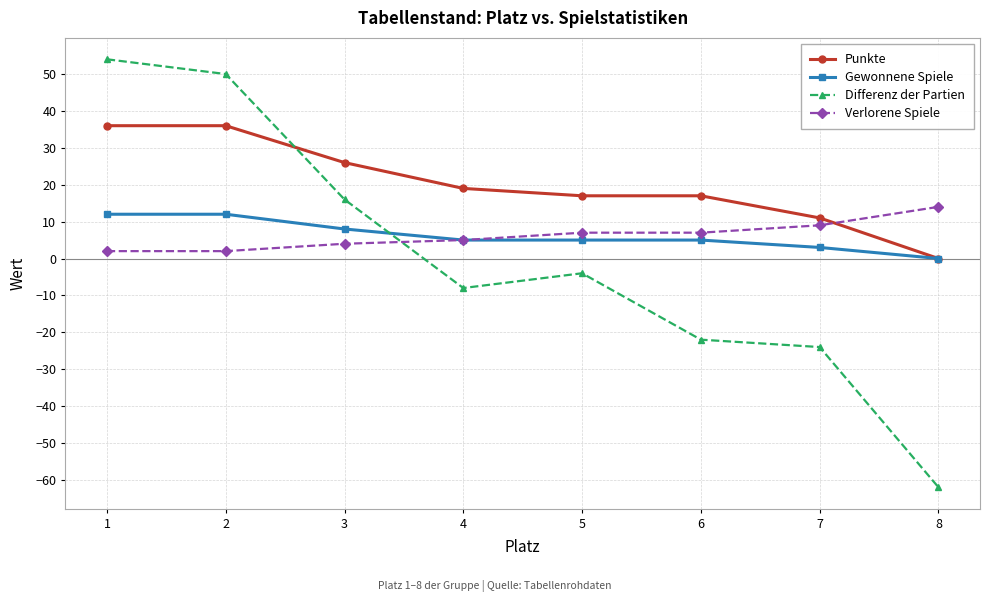

Reading left to right, what are all the values shown in this chart?

Punkte: 1=36	2=36	3=26	4=19	5=17	6=17	7=11	8=0
Gewonnene Spiele: 1=12	2=12	3=8	4=5	5=5	6=5	7=3	8=0
Differenz der Partien: 1=54	2=50	3=16	4=-8	5=-4	6=-22	7=-24	8=-62
Verlorene Spiele: 1=2	2=2	3=4	4=5	5=7	6=7	7=9	8=14